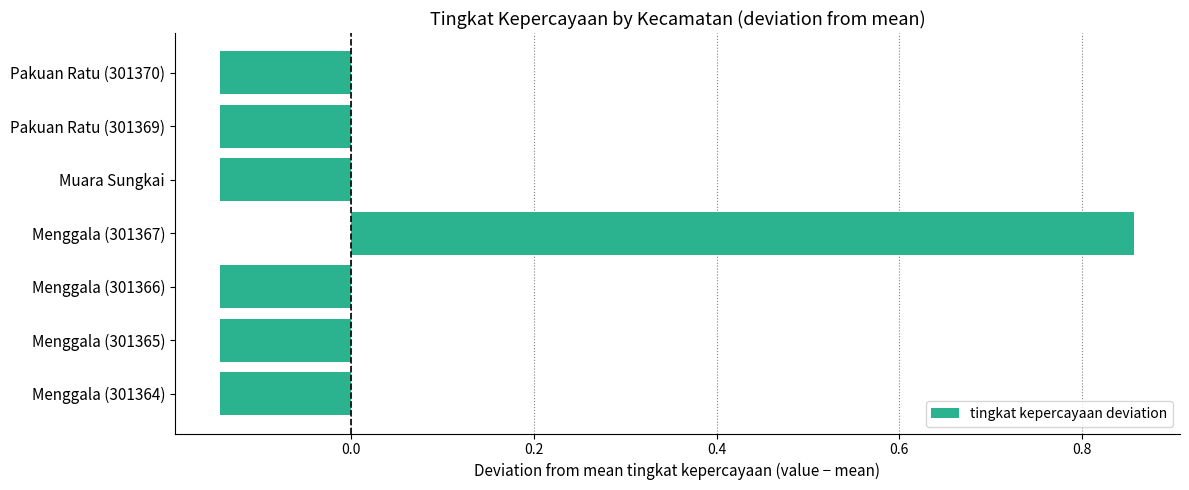

What is the sum of the values at Muara Sungkai and Menggala (301367)?

0.7